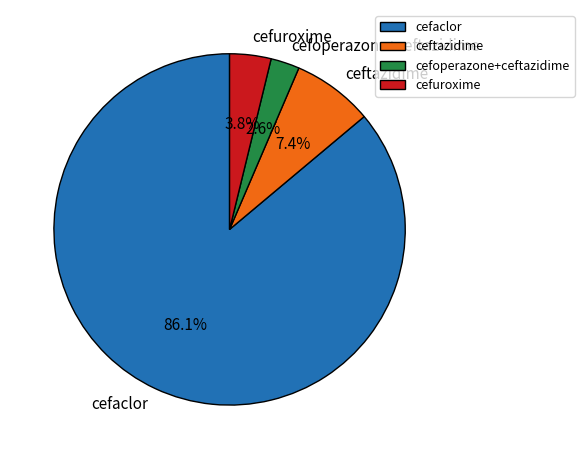

Which has a higher value, cefaclor or cefuroxime?

cefaclor